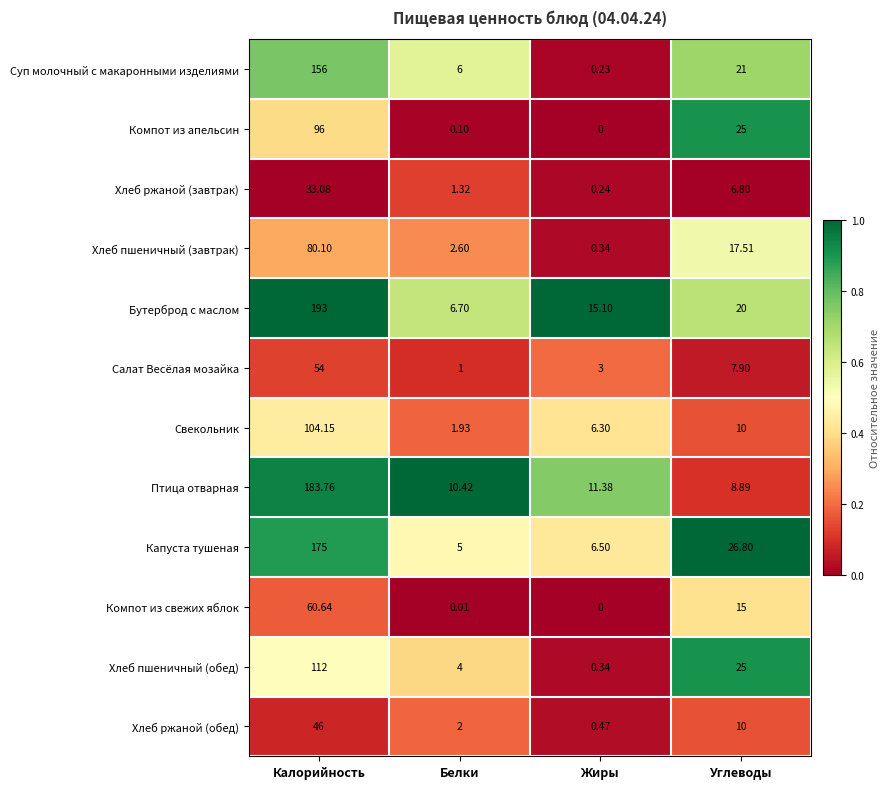

Rank the series at Белки from lowest to highest value.

Компот из свежих яблок, Компот из апельсин, Салат Весёлая мозайка, Хлеб ржаной (завтрак), Свекольник, Хлеб ржаной (обед), Хлеб пшеничный (завтрак), Хлеб пшеничный (обед), Капуста тушеная, Суп молочный с макаронными изделиями, Бутерброд с маслом, Птица отварная